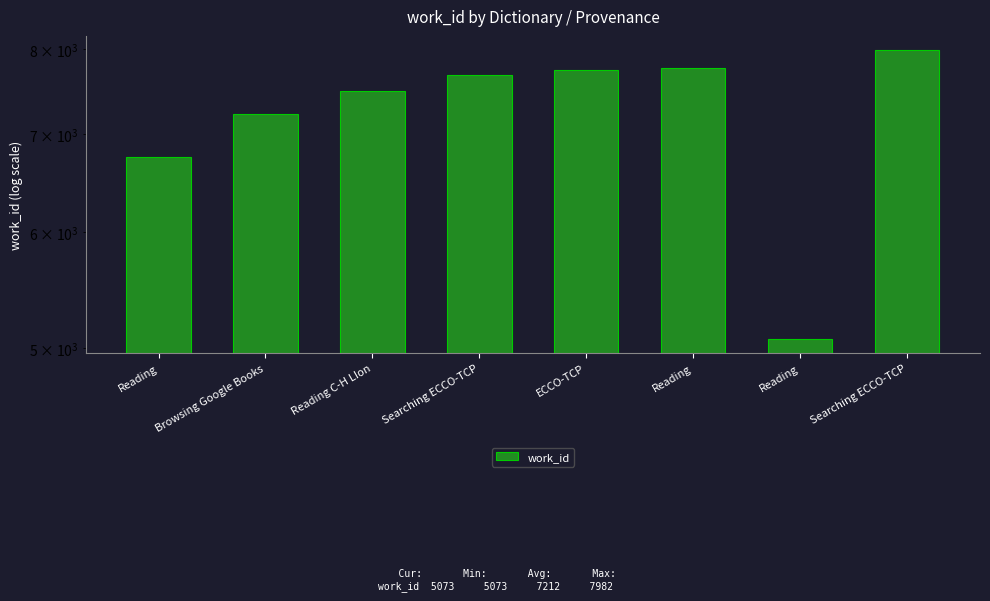

What is the smallest value displayed?

5073